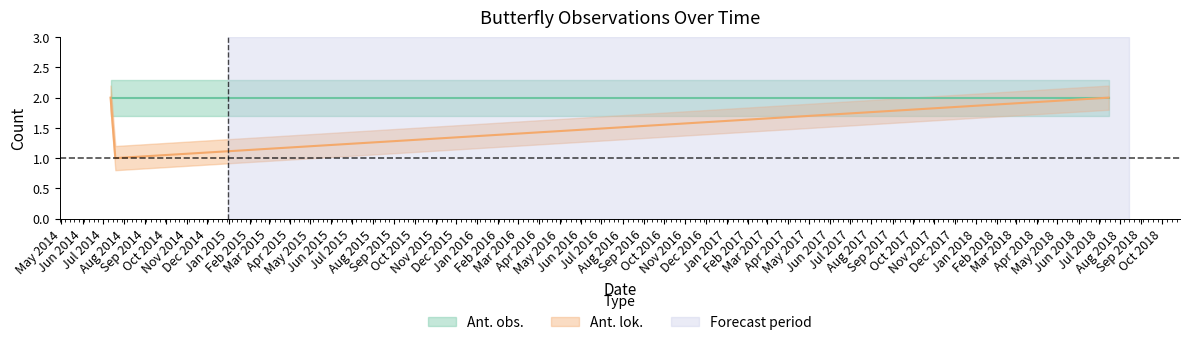

True or false: Ant. obs. and Ant. lok. cross at least once.

False